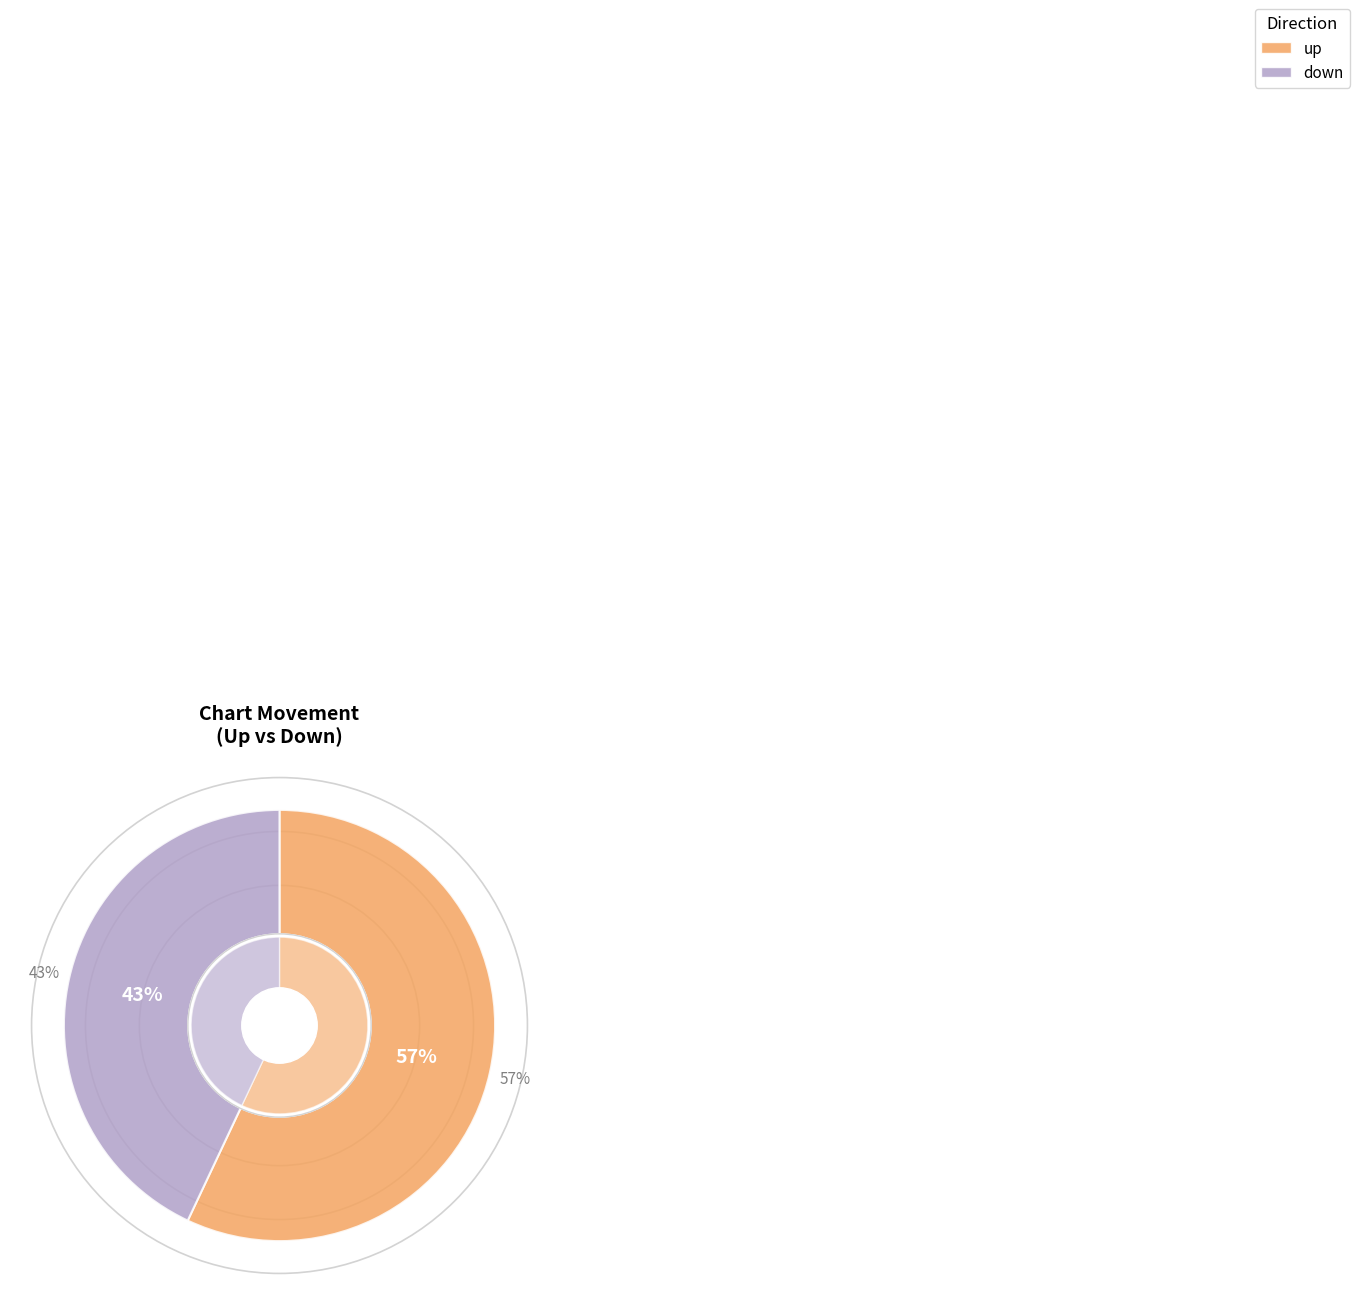

Rank the categories by value from lowest to highest.

down, up